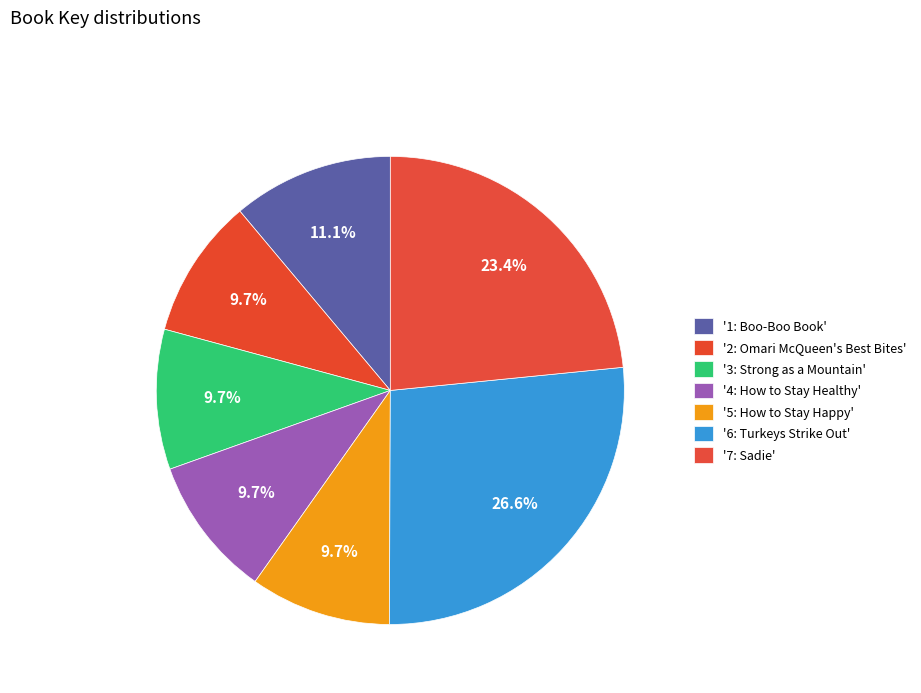

How many segments does this pie chart have?

7